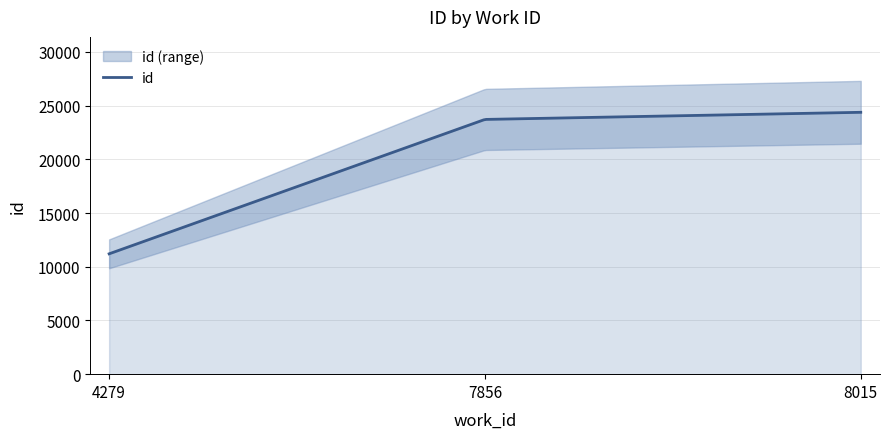

What is the sum of all values?

59299